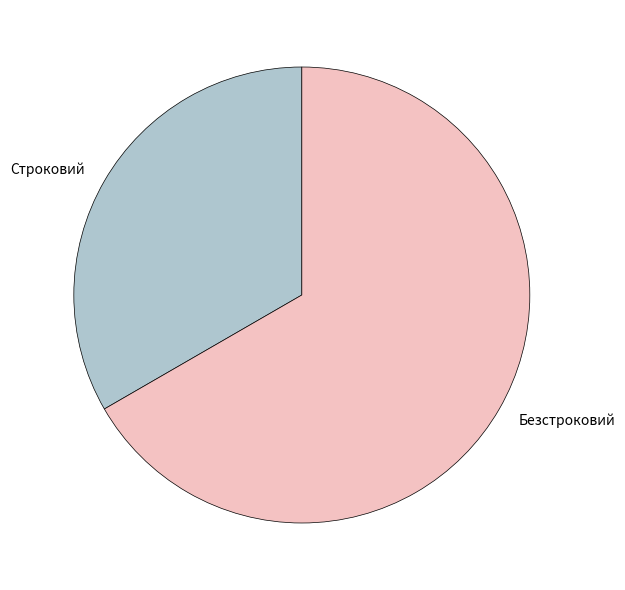

Rank the categories by value from highest to lowest.

Безстроковий, Строковий